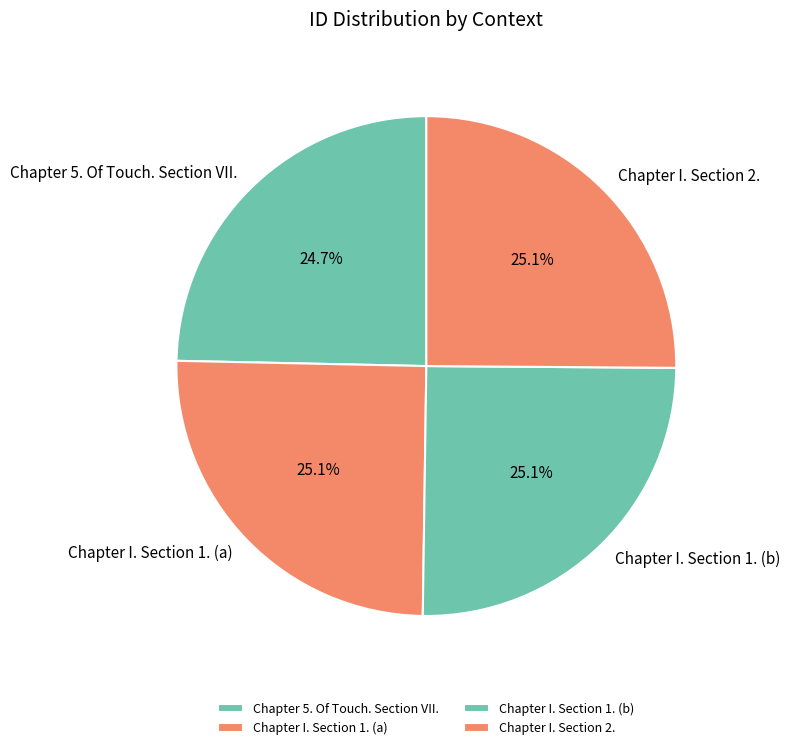

Is Chapter I. Section 2. the majority of the pie?

No